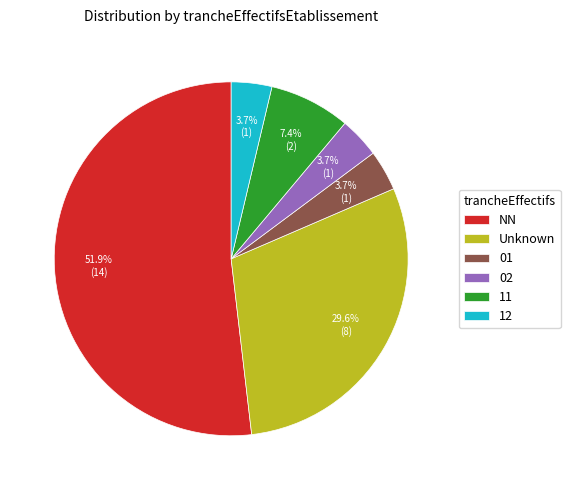

Do 02 and 01 together represent more than half of the pie?

No